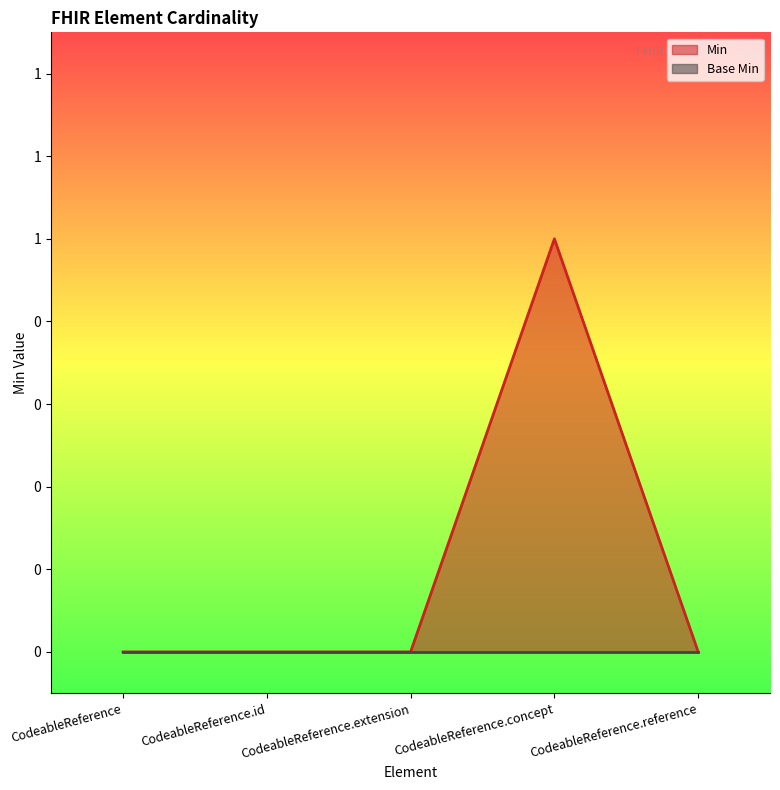

At which label is the value closest to 0?

CodeableReference